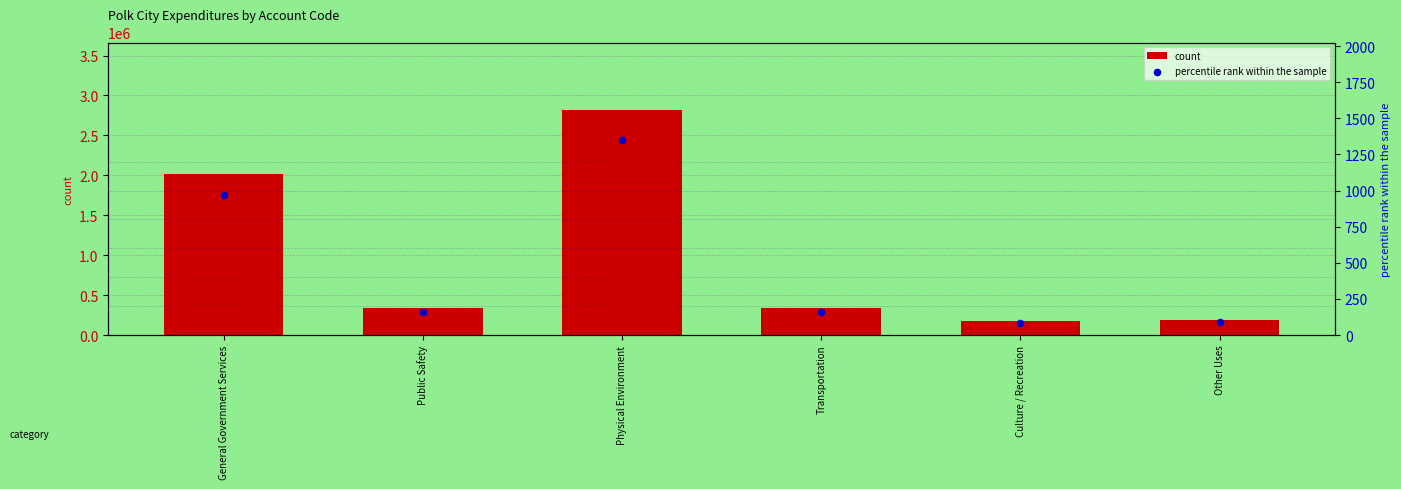

Is the value of percentile rank within the sample at Public Safety greater than the value of count at Culture / Recreation?

No